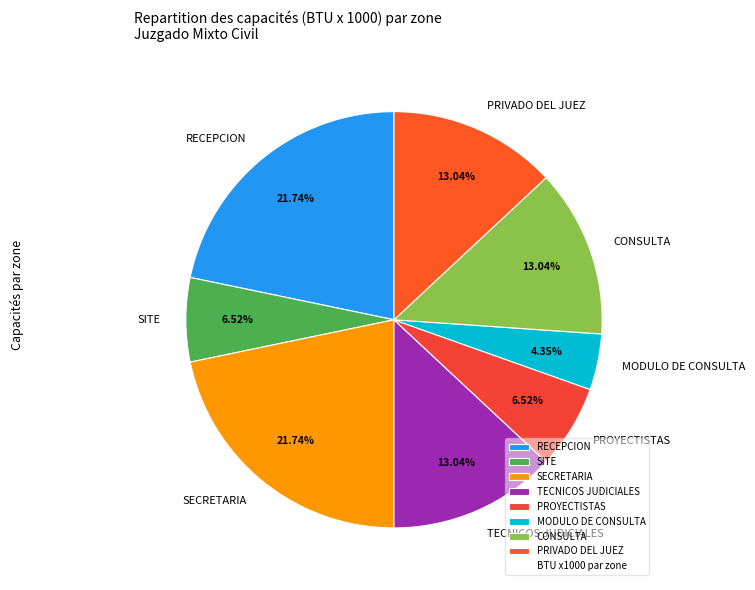

The MODULO DE CONSULTA slice represents 17% of the pie. True or false?

False